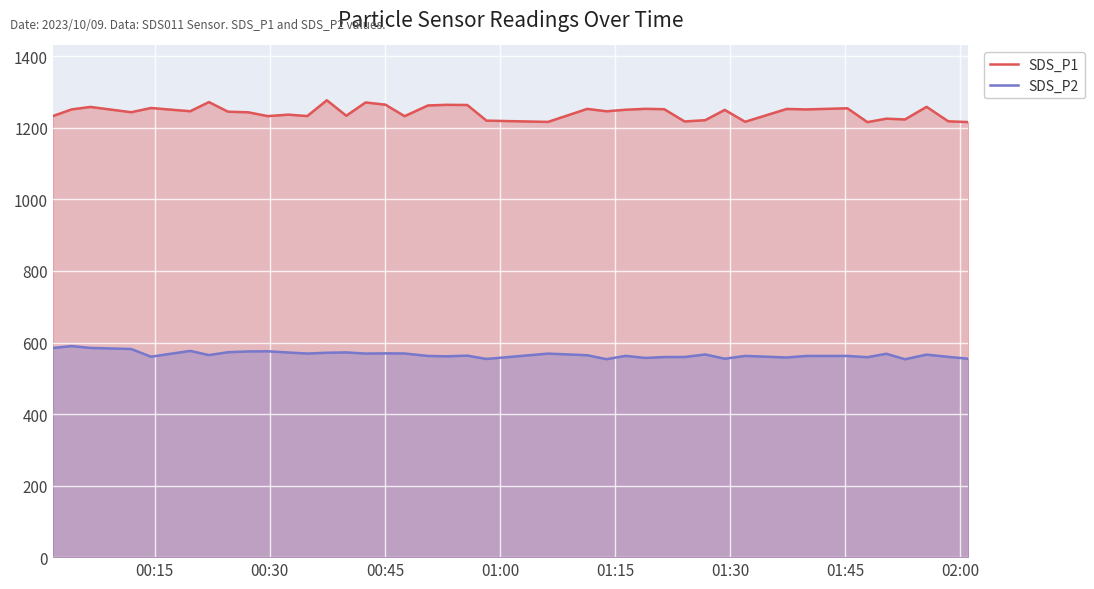

What are all the series names shown in the legend?

SDS_P1, SDS_P2